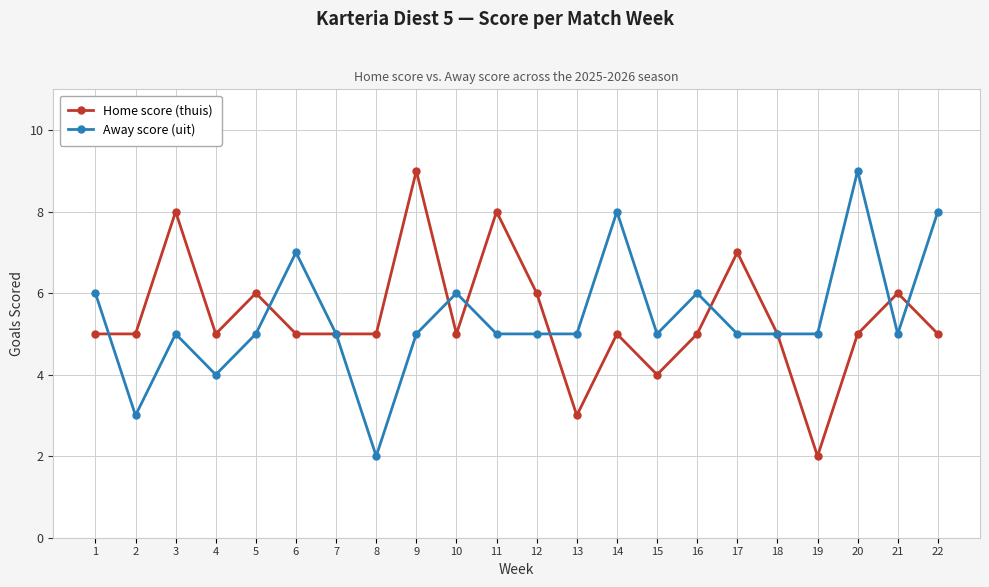

Does the chart display data point markers on the line(s)?

Yes